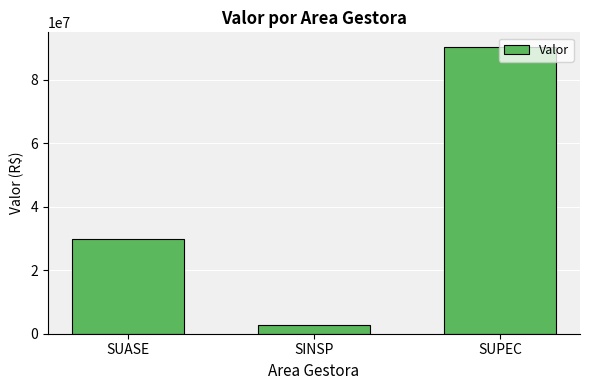

At which label does the data first exceed 29705494?

SUASE